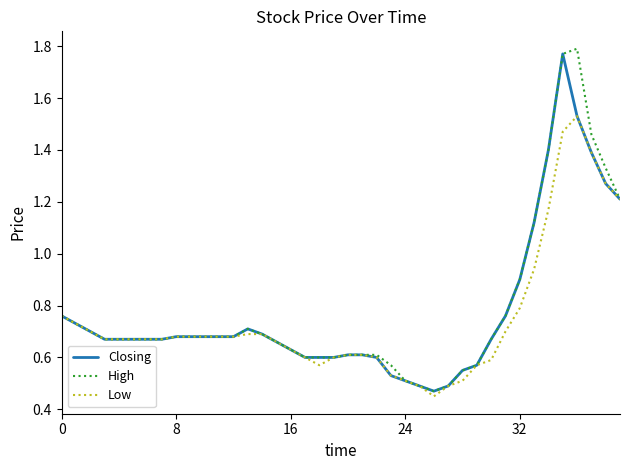

Which series has the widest spread of values?

High